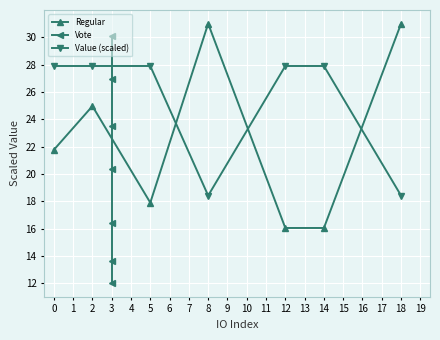

How many intersections are there between Vote and Value (scaled)?

3